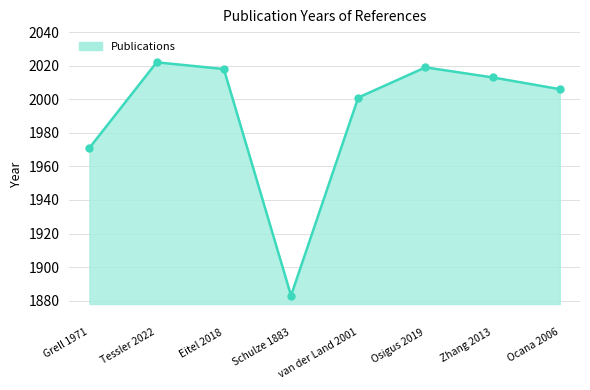

Reading left to right, extract all data points from this chart.

1971	2022	2018	1883	2001	2019	2013	2006